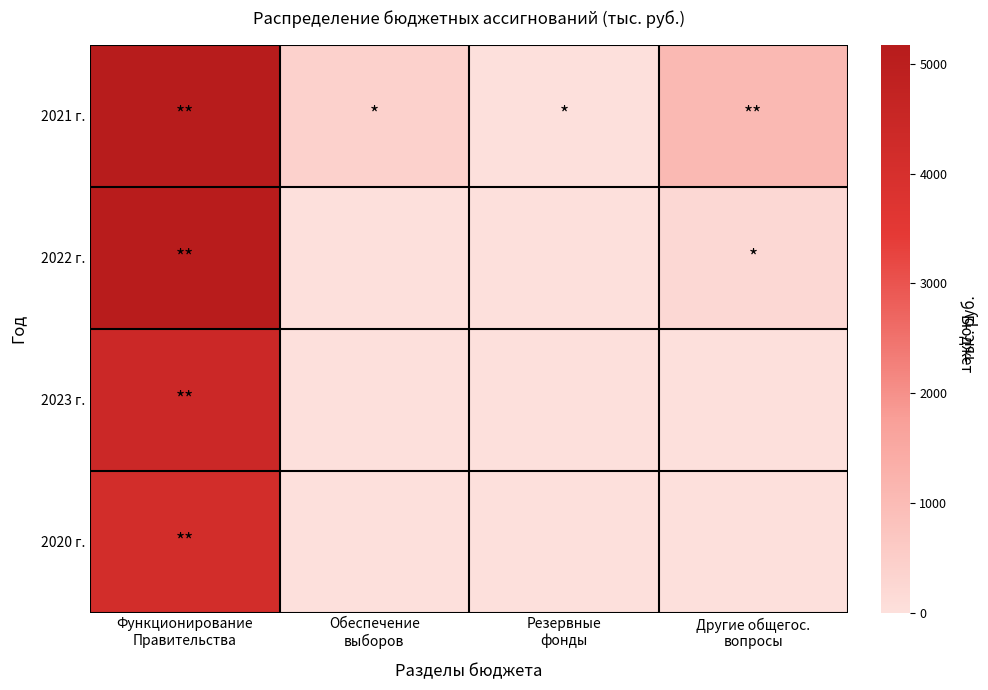

At which category is the sum across all series the highest?

Функционирование
Правительства